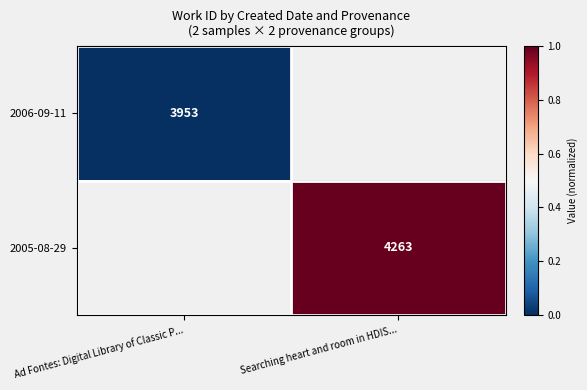

The 2005-08-29 series shows 1161 at Searching heart and room in HDIS.... True or false?

False